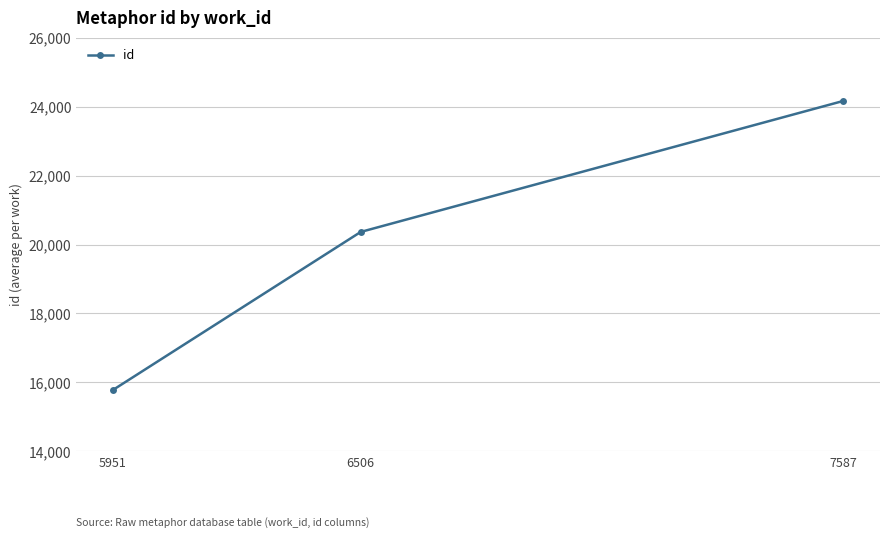

What is the difference between the values at 6506 and 5951?

4585.0